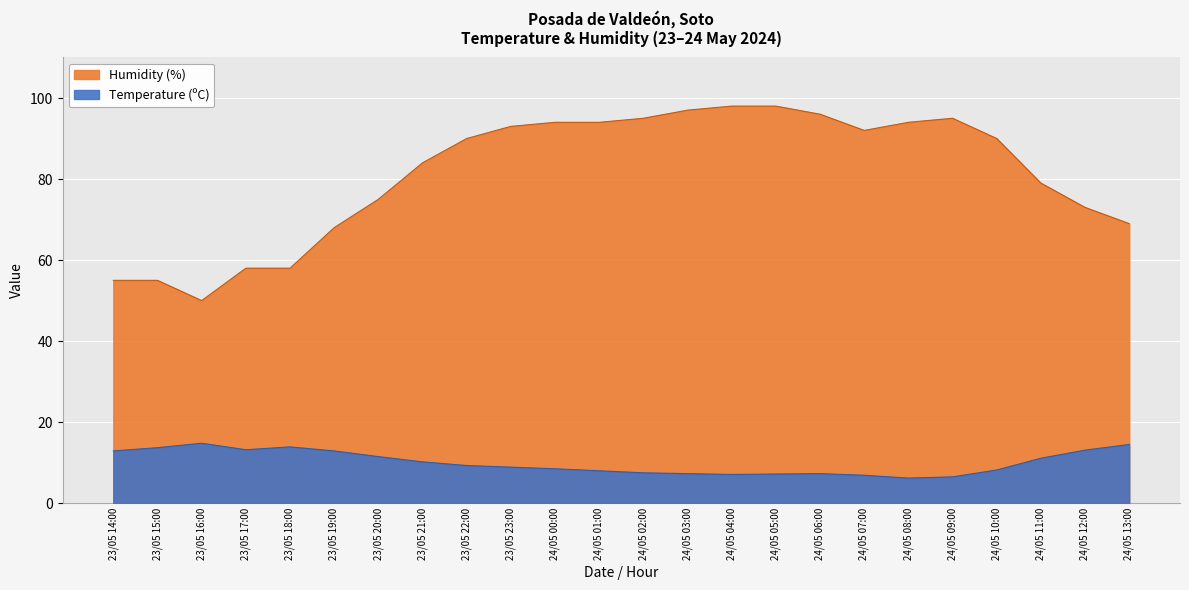

What is the total value across all series at 23/05 16:00?

64.8